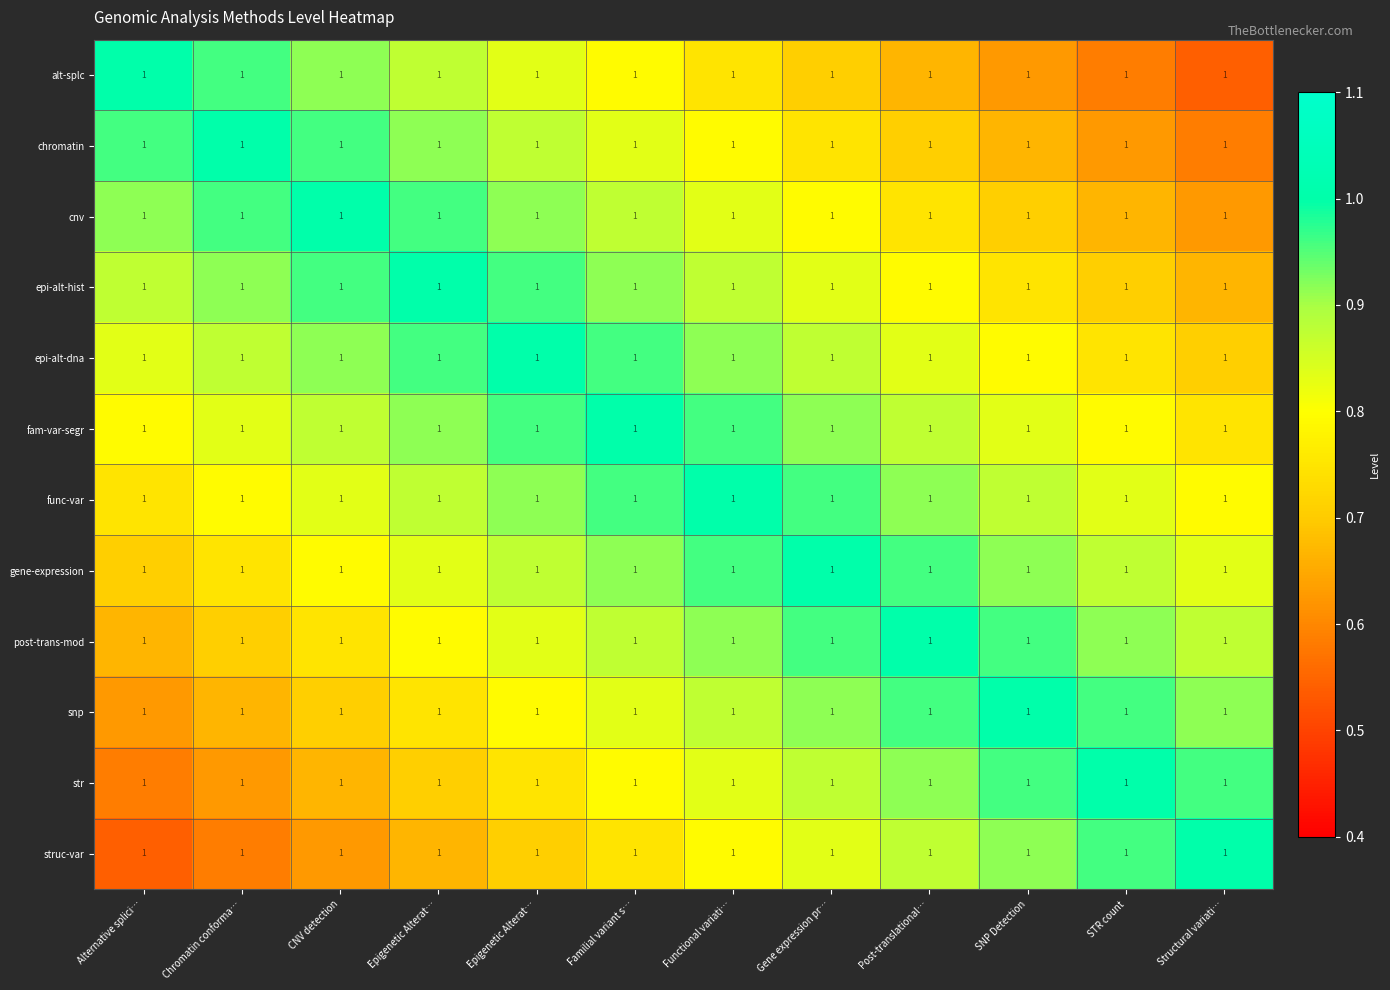

At which label does epi-alt-hist reach its minimum?

Structural variati…